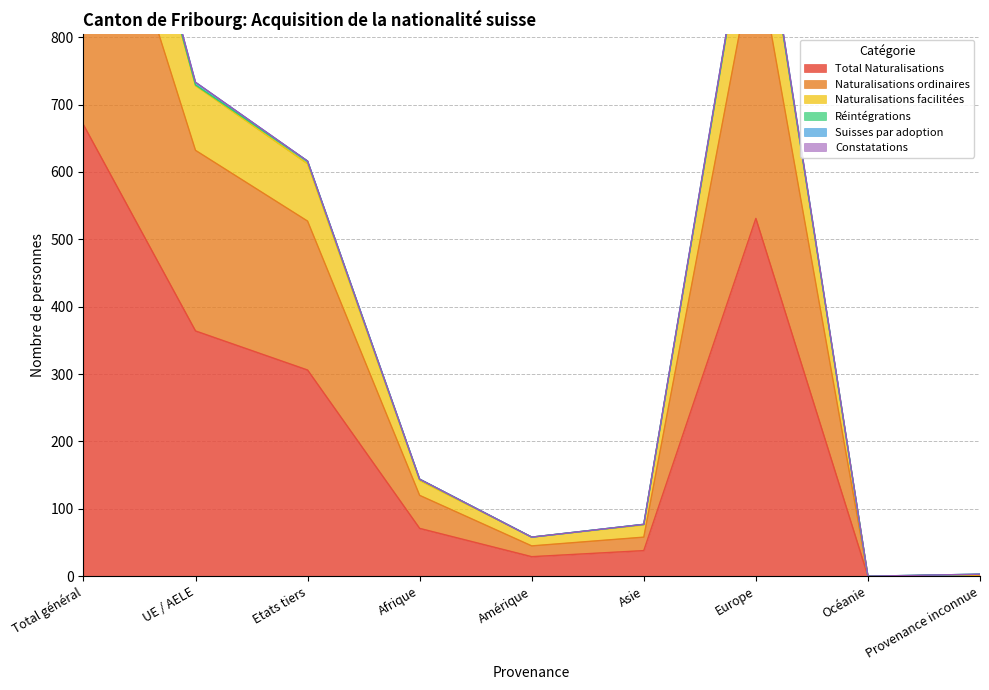

Is the value of Naturalisations ordinaires at Total général greater than the value of Naturalisations facilitées at Amérique?

Yes